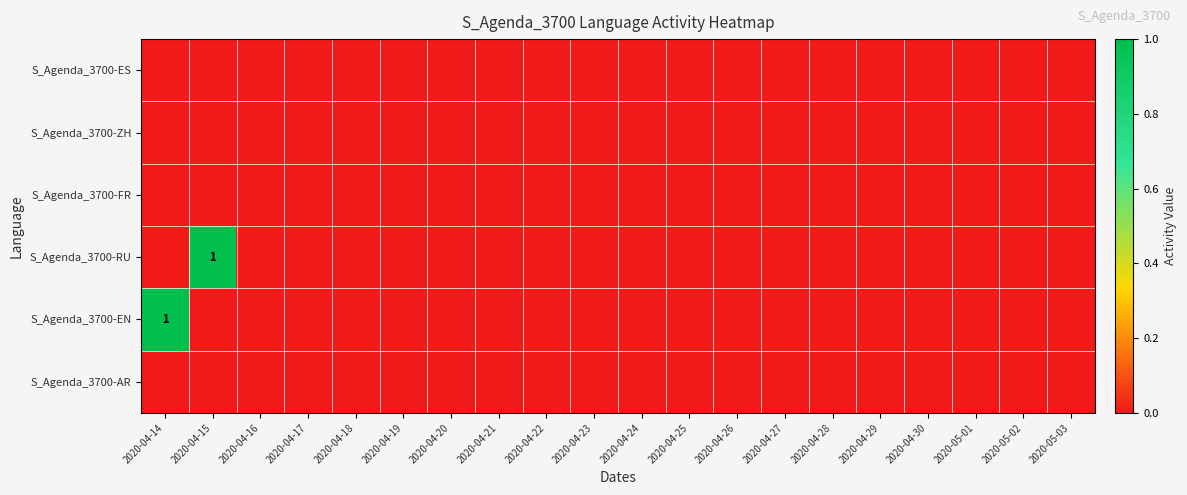

Rank the categories by S_Agenda_3700-RU value from lowest to highest.

2020-04-14, 2020-04-16, 2020-04-17, 2020-04-18, 2020-04-19, 2020-04-20, 2020-04-21, 2020-04-22, 2020-04-23, 2020-04-24, 2020-04-25, 2020-04-26, 2020-04-27, 2020-04-28, 2020-04-29, 2020-04-30, 2020-05-01, 2020-05-02, 2020-05-03, 2020-04-15